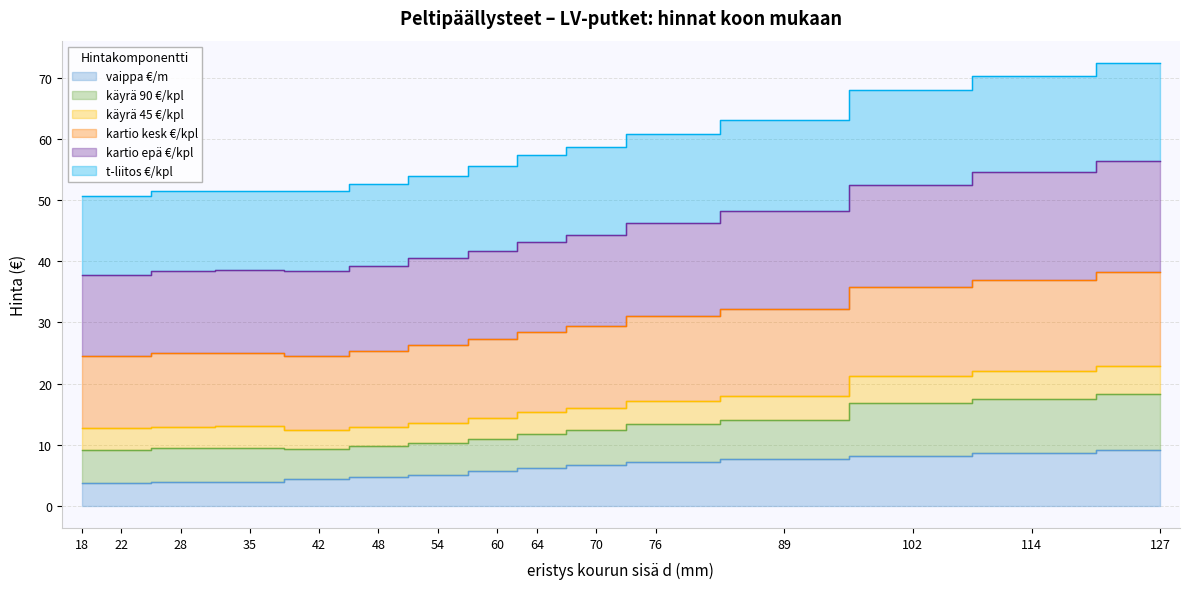

True or false: vaippa €/m and kartio kesk €/kpl cross at least once.

False